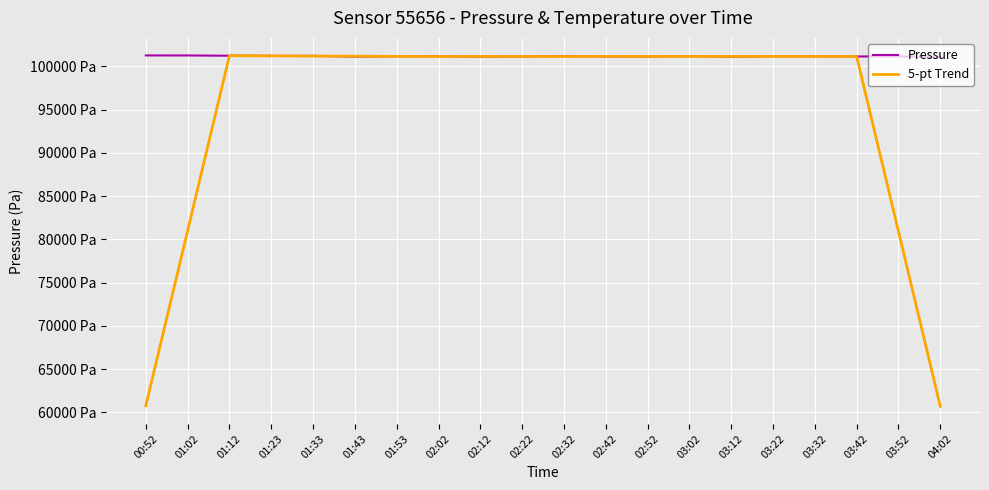

What are all the series names shown in the legend?

Pressure, 5-pt Trend